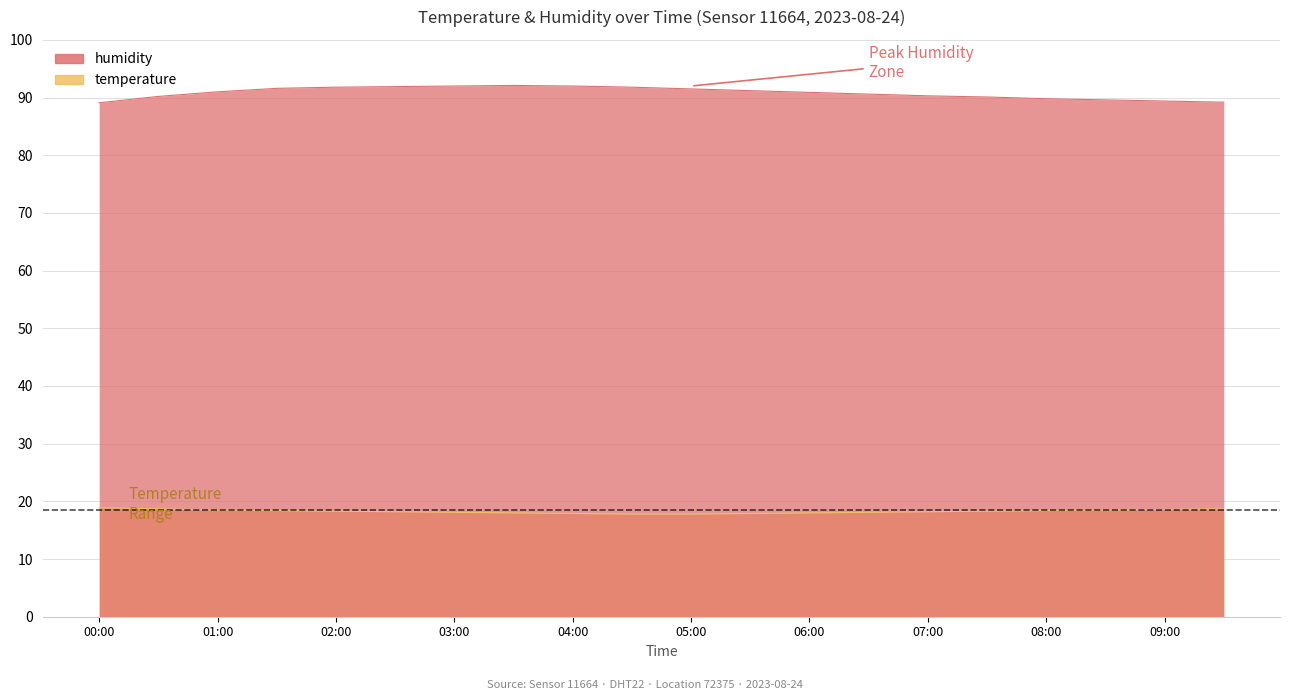

Between 06:00 and 09:30, which series saw the biggest shift?

humidity